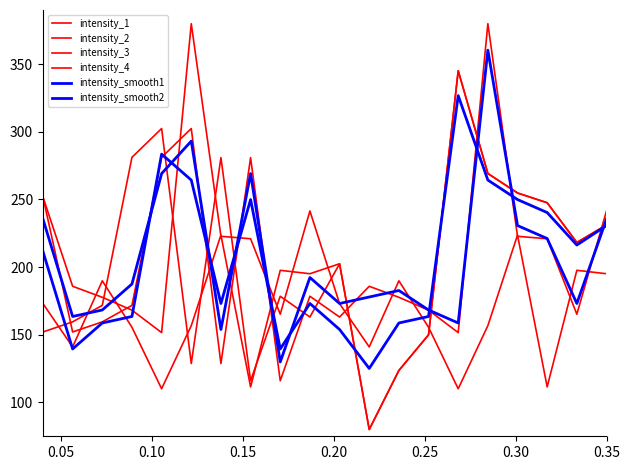

How many lines are shown in the chart?

6